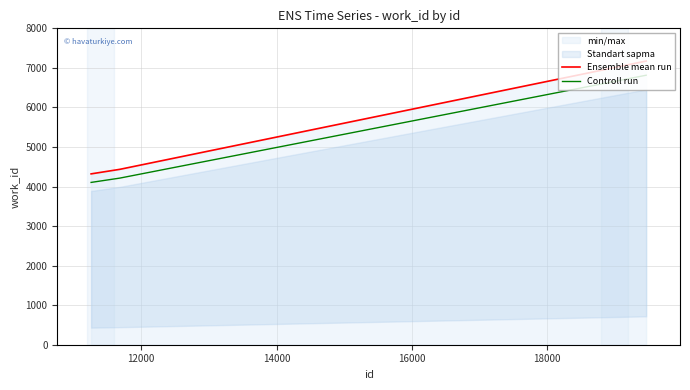

How many data points in Ensemble mean run are less than 4435?

1